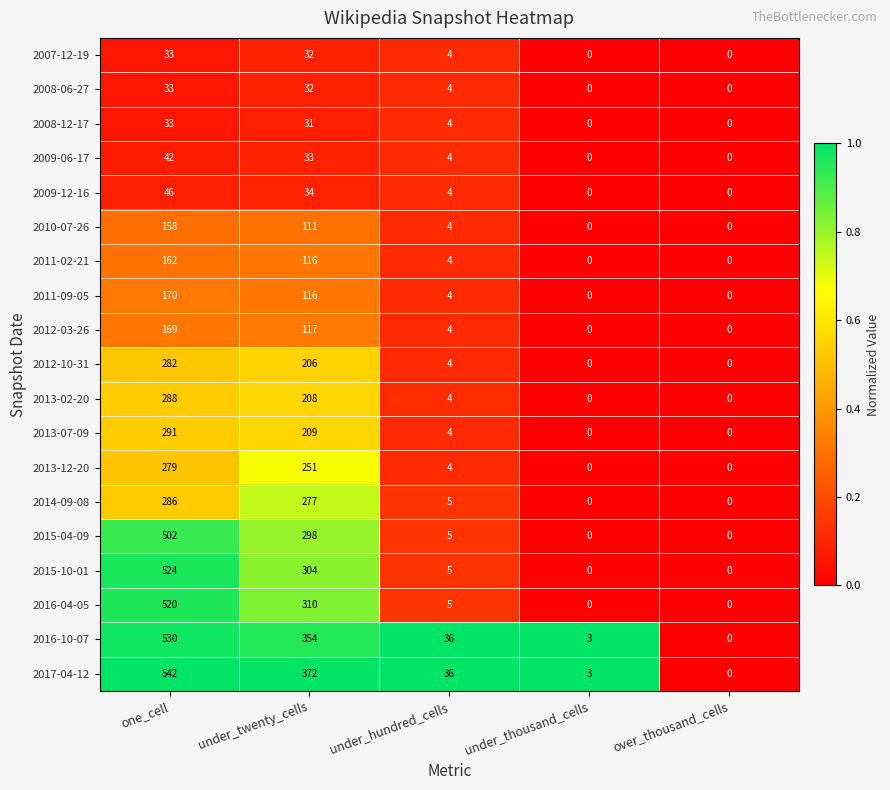

What is the difference between the maximum and second lowest values in the 2012-03-26 series?

169